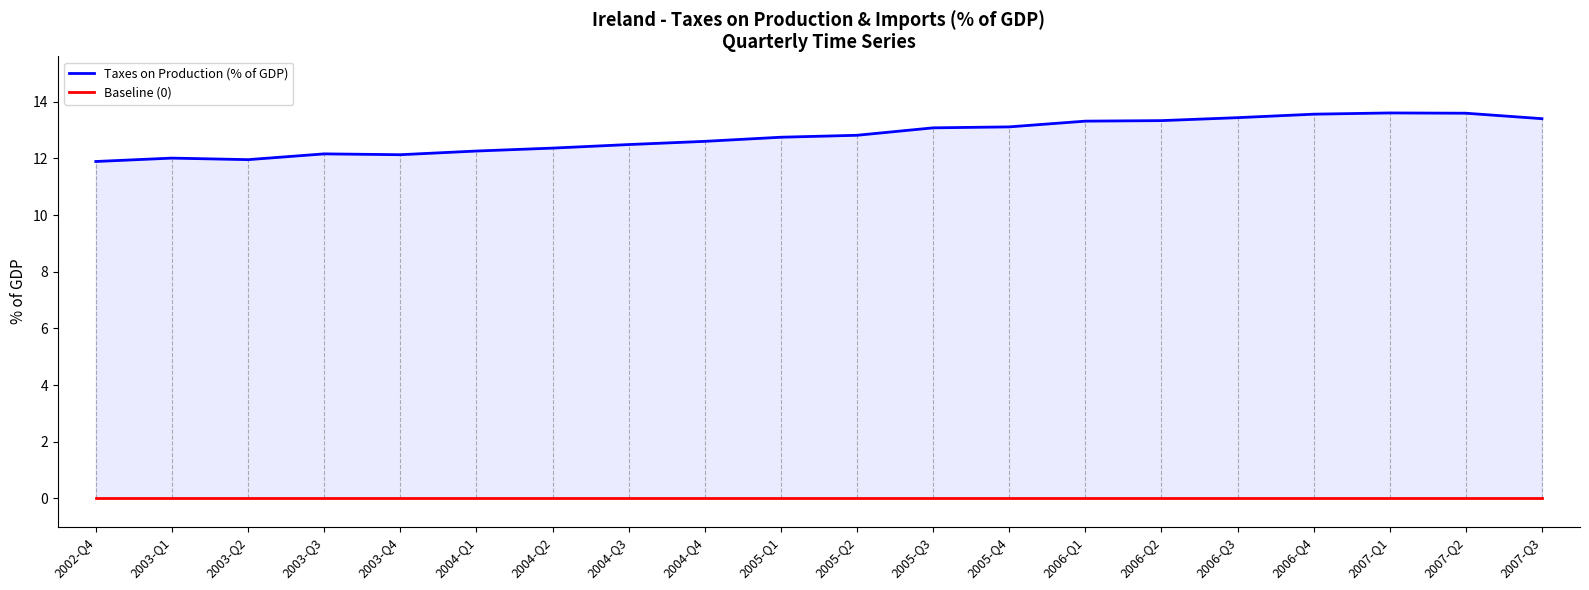

What value does the Taxes on Production (% of GDP) series have at 2002-Q4?

11.9